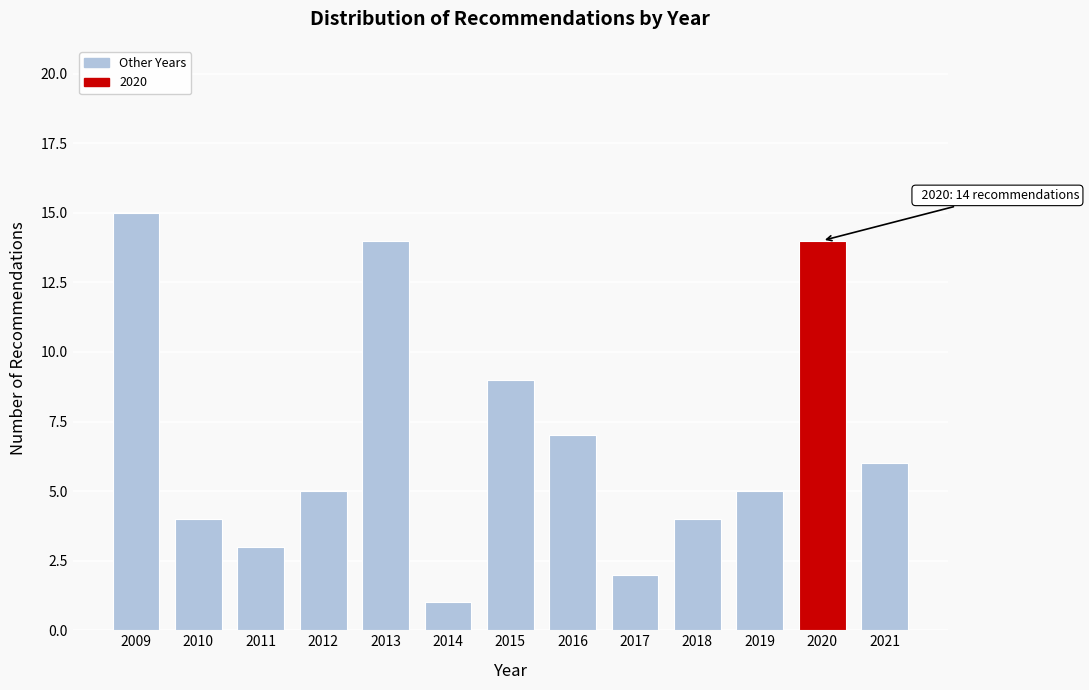

Reading left to right, list all the values displayed in this chart.

2009=15	2010=4	2011=3	2012=5	2013=14	2014=1	2015=9	2016=7	2017=2	2018=4	2019=5	2020=14	2021=6